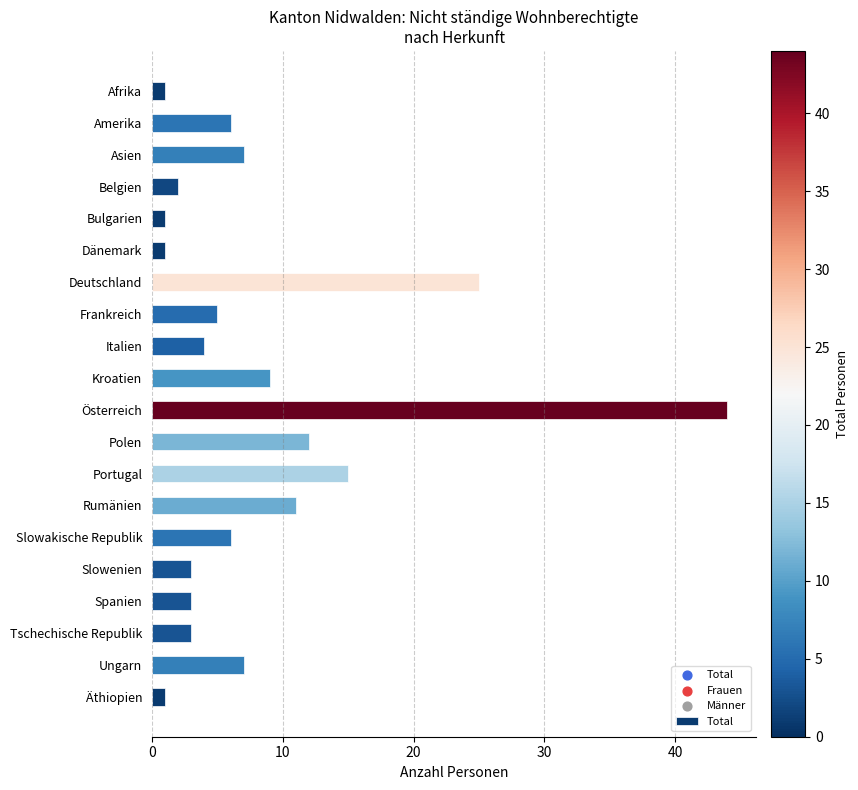

What is the ratio of the value at Spanien to the value at Tschechische Republik?

1.0